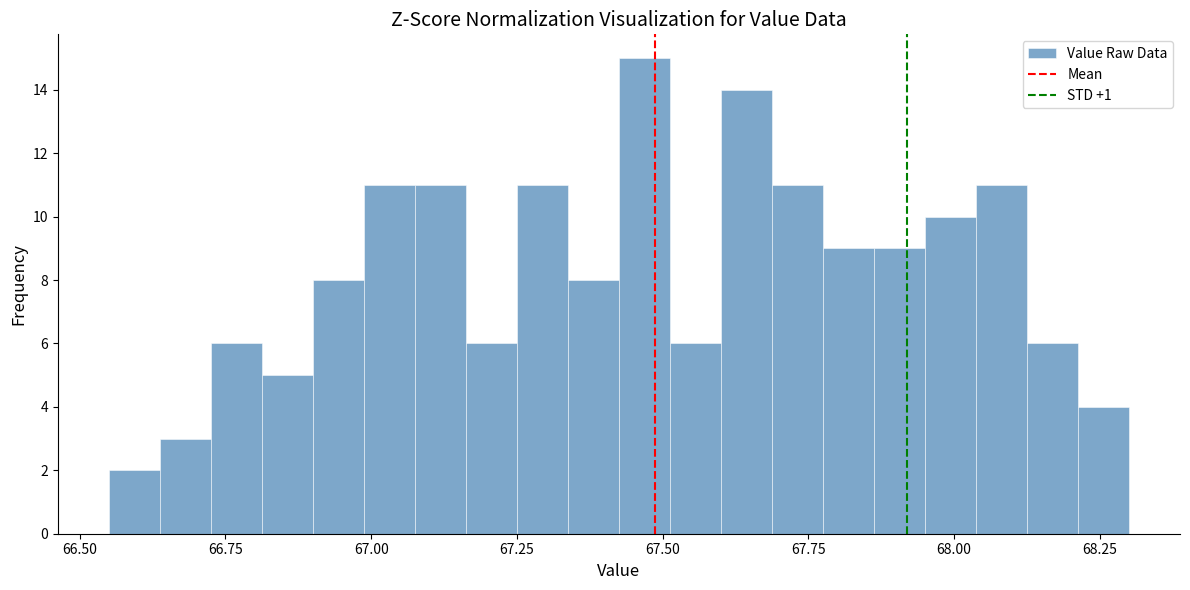

Around what value on the x-axis is the tallest bar? Give the approximate position of its centre, as read against the axis.

67.45